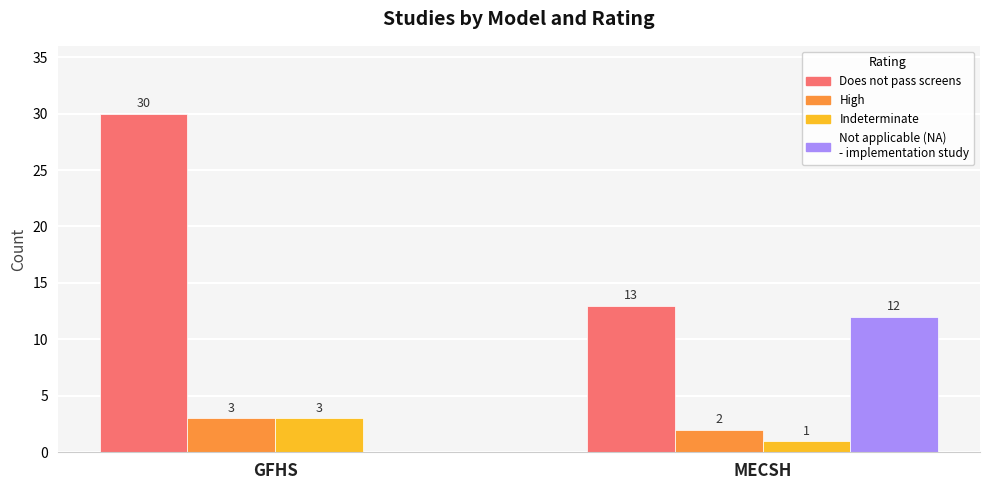

What is the maximum value shown in the chart?

30